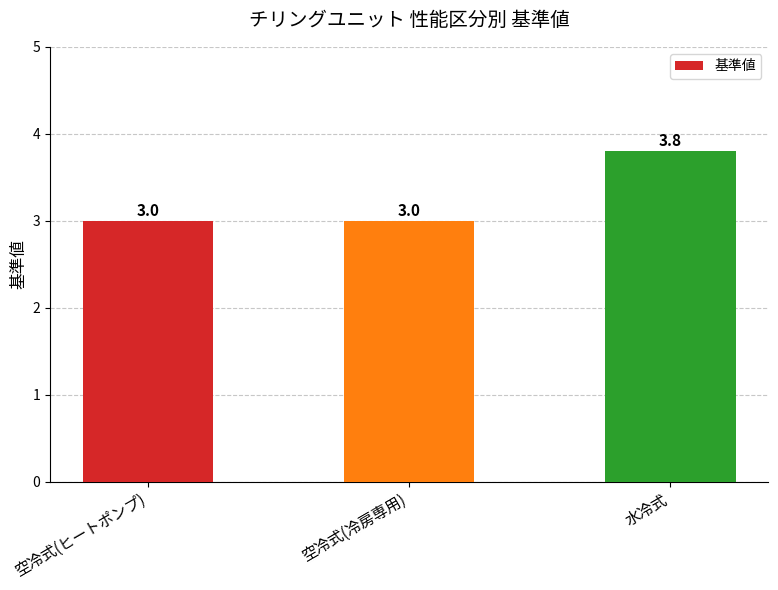

Reading right to left, extract all data points from this chart.

3.8	3.0	3.0